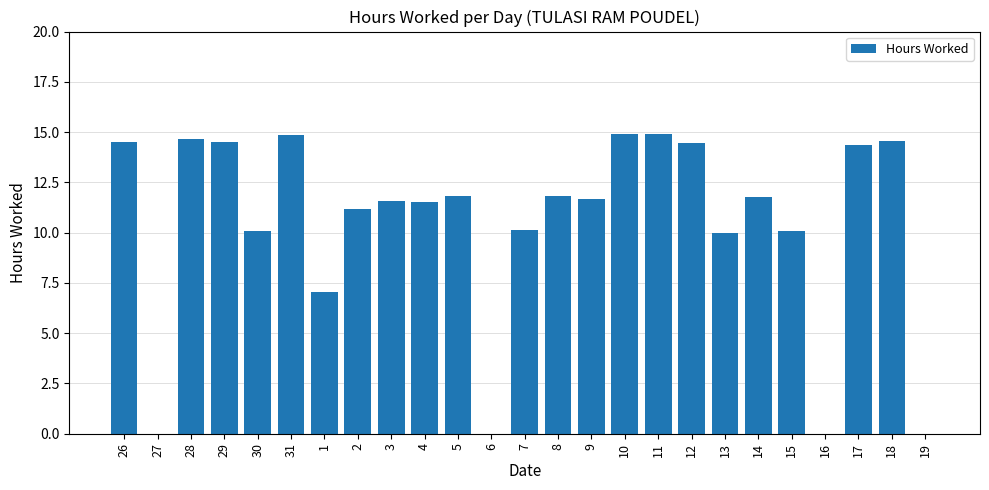

What is the change in value from 28 to 19?

-14.7